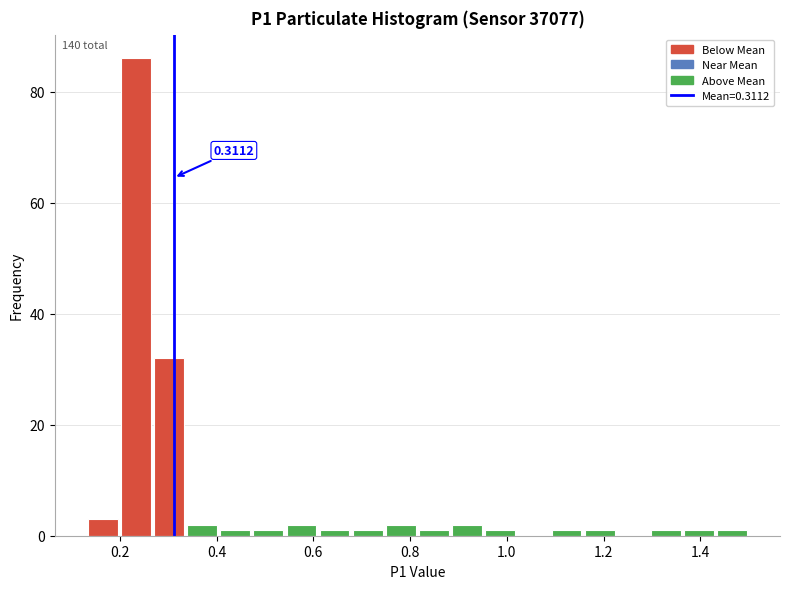

Around what value on the x-axis is the tallest bar? Give the approximate position of its centre, as read against the axis.

0.24